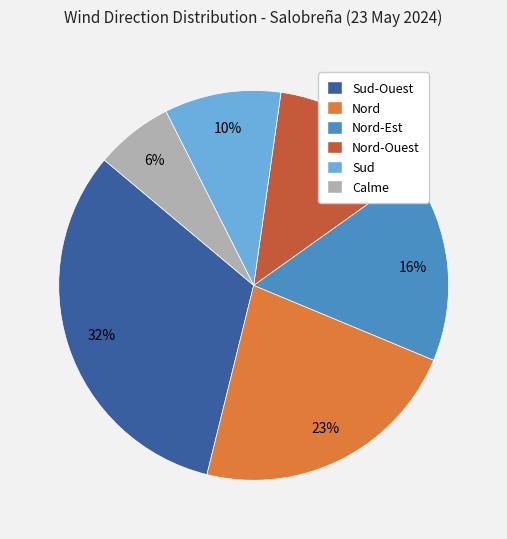

What is the largest slice in the pie chart?

Sud-Ouest